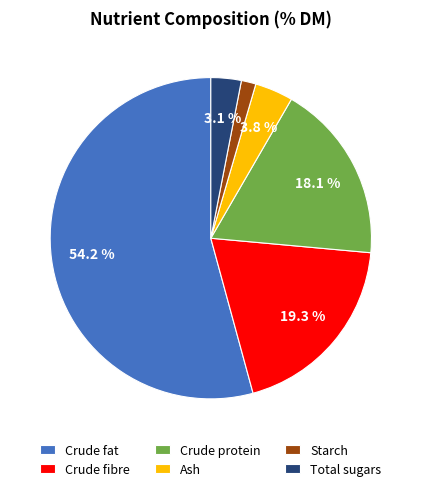

Does Starch represent more than half of the total?

No